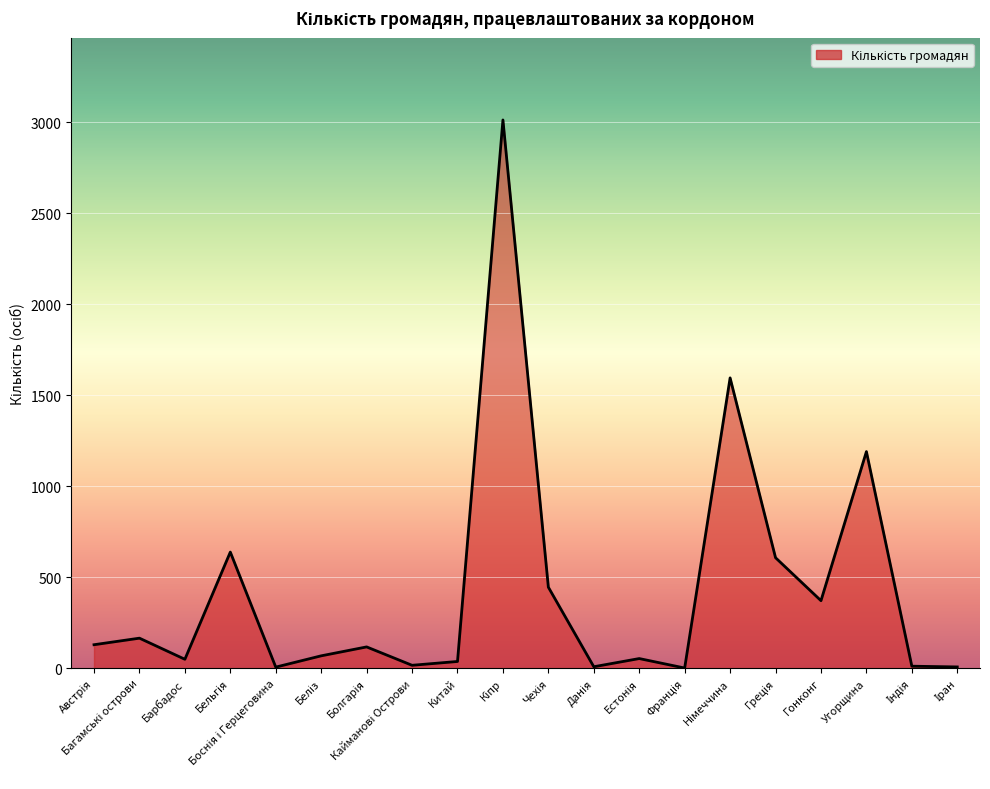

What is the greatest value displayed?

3012